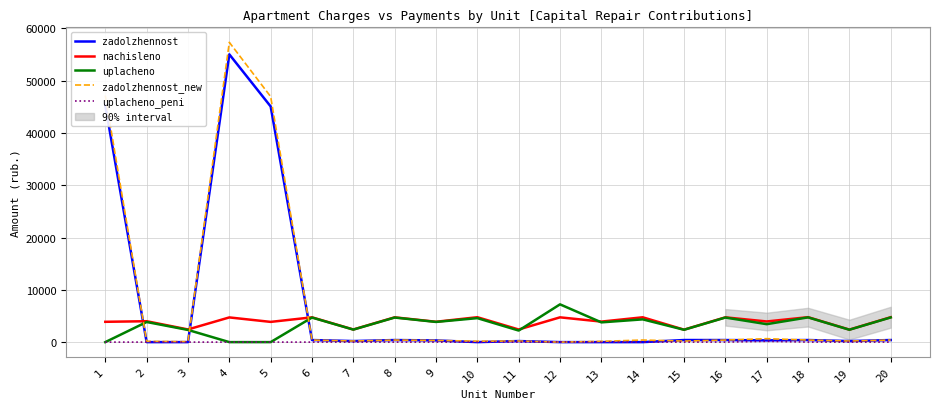

After their last crossing, which series has the higher values: zadolzhennost_new or nachisleno?

nachisleno